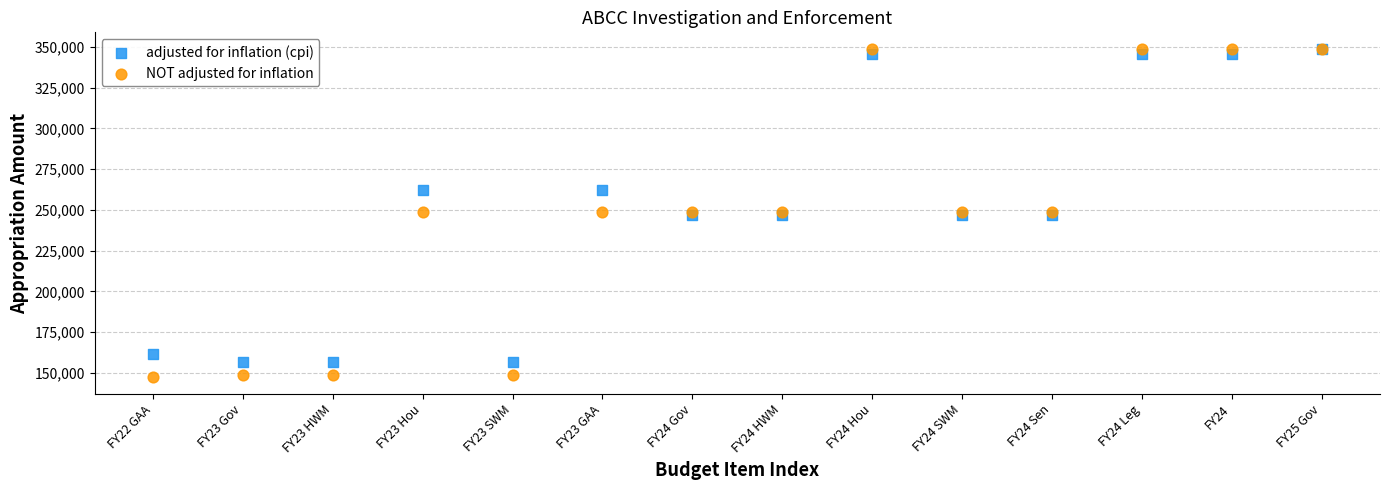

What are all the series names shown in the legend?

adjusted for inflation (cpi), NOT adjusted for inflation